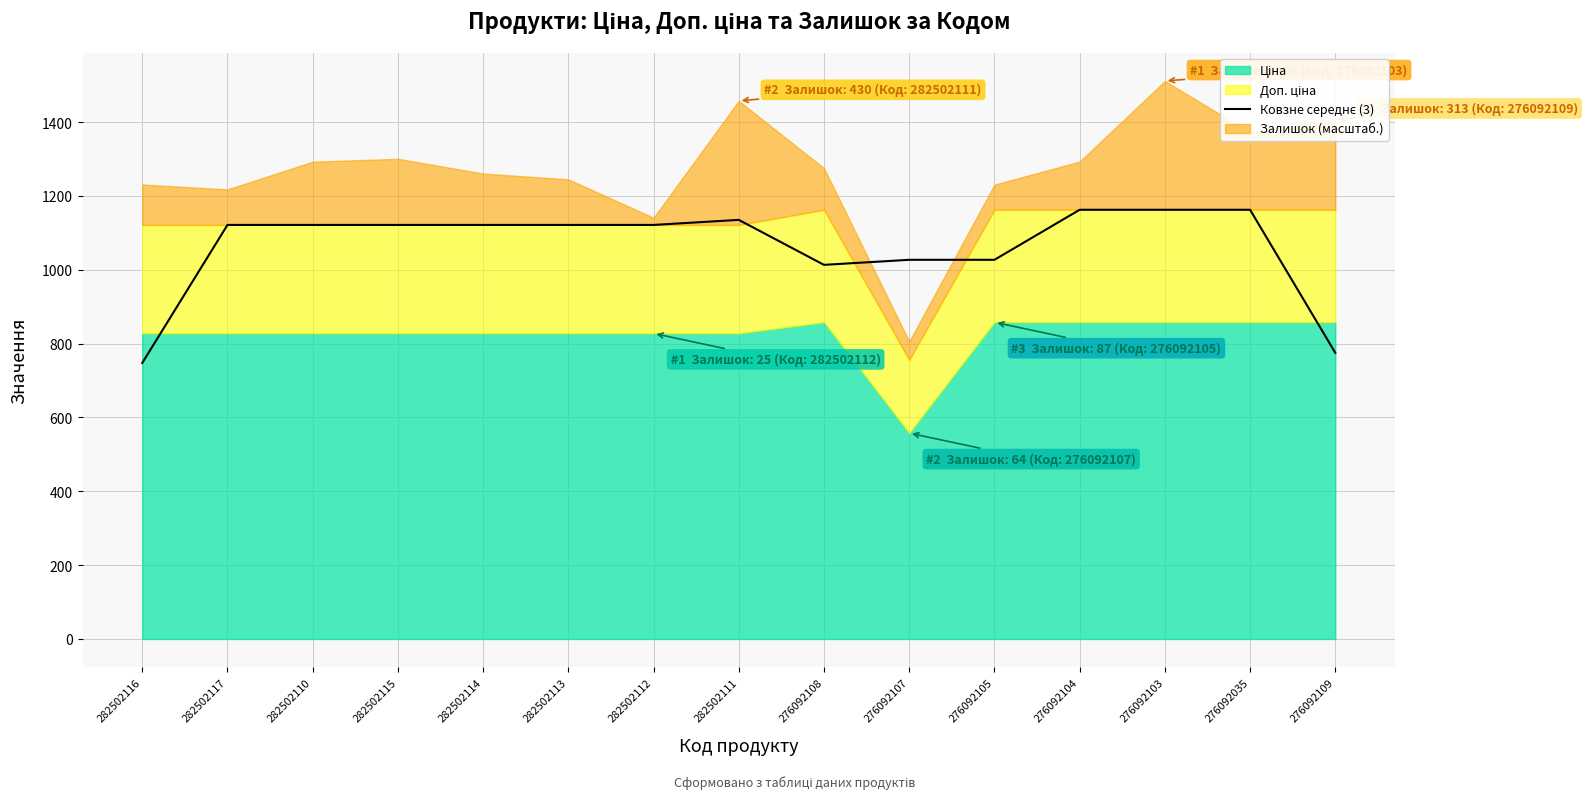

Is it true that the value at 282502112 is 1121.5?

True